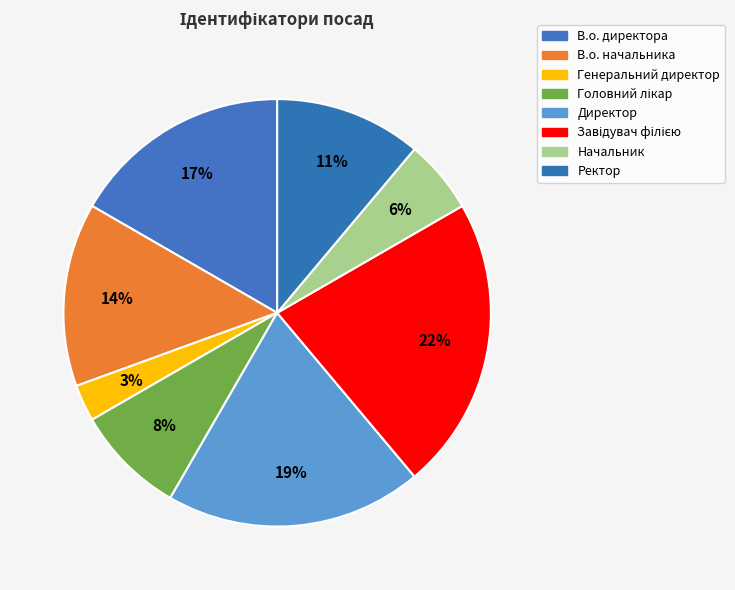

Combined, do Генеральний директор and Завідувач філією account for over 50%?

No